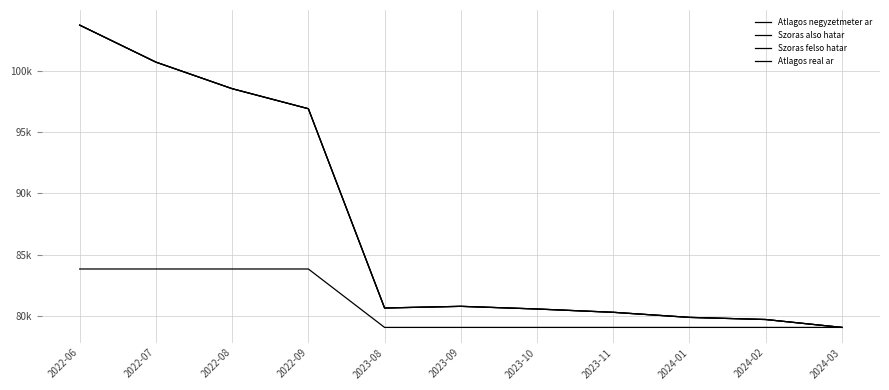

True or false: Atlagos negyzetmeter ar and Szoras also hatar cross at least once.

False